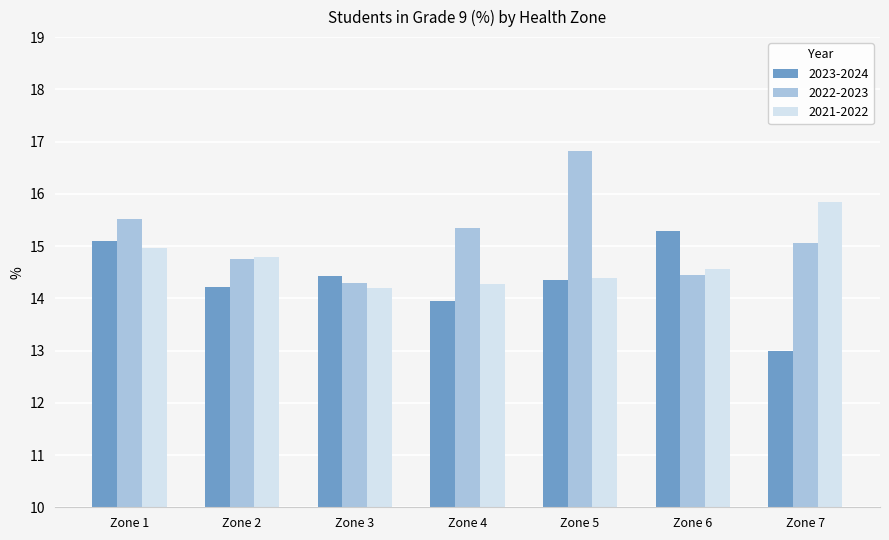

How many bars are there in each group?

3